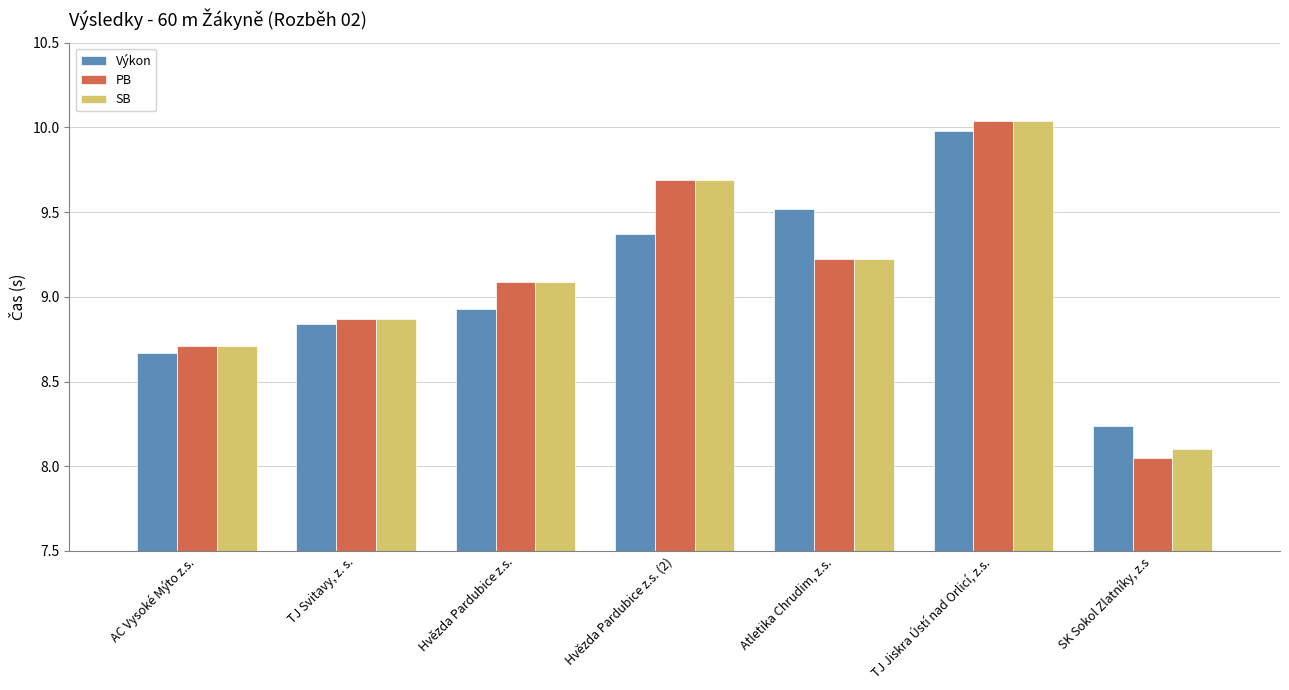

Where does the SB series first go above 9?

Hvězda Pardubice z.s.